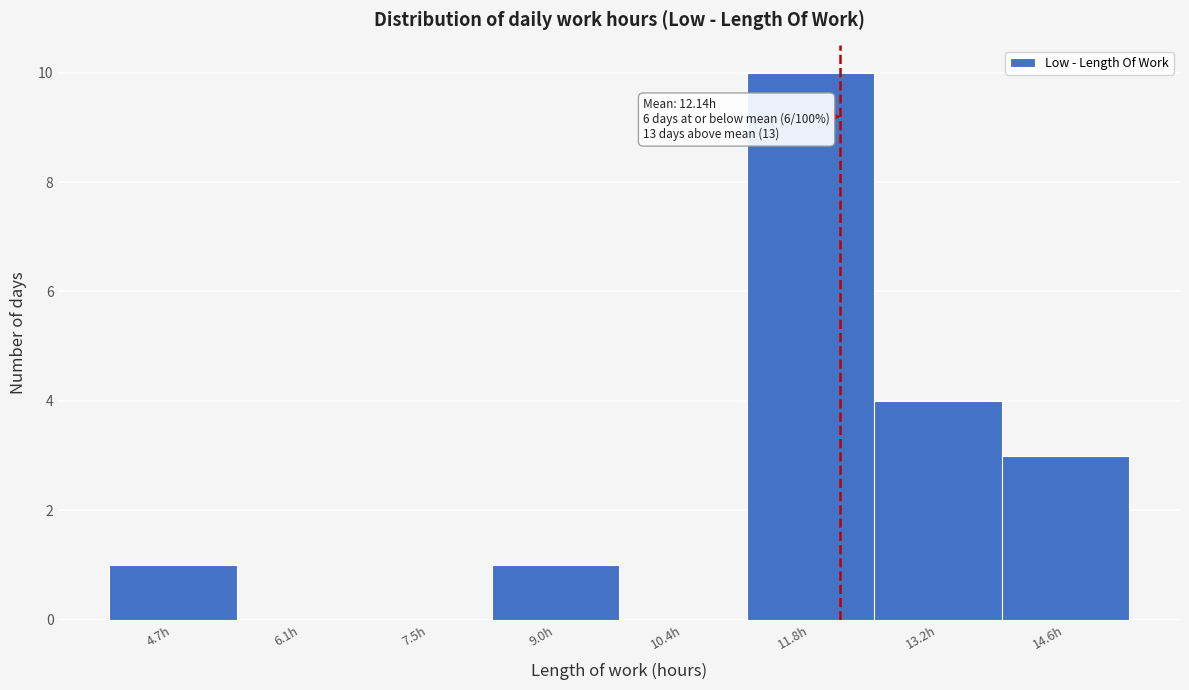

Over which range of the x-axis is the bar tallest?

11.0 to 12.6